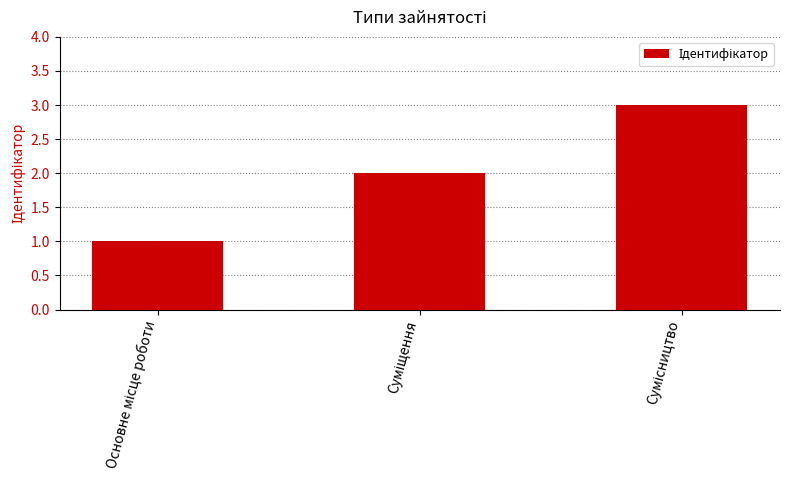

Are the bars grouped side by side (vs. stacked)?

No